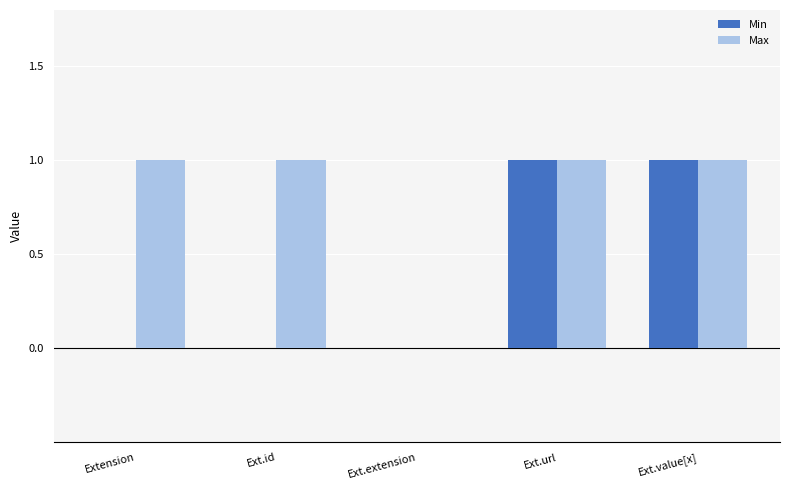

Which series has the largest total across all categories?

Max